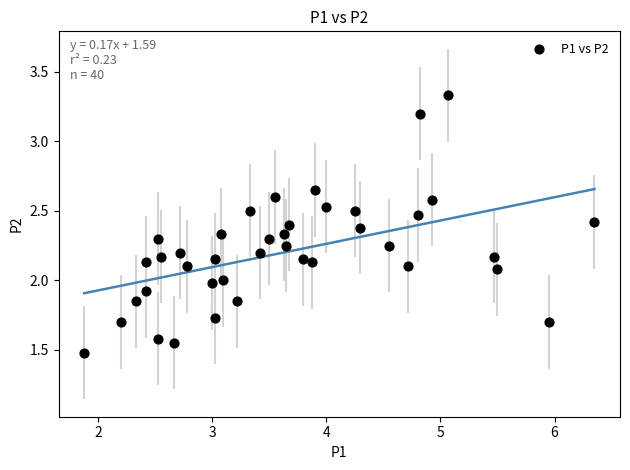

What is the range of X values (max minus min)?

4.5